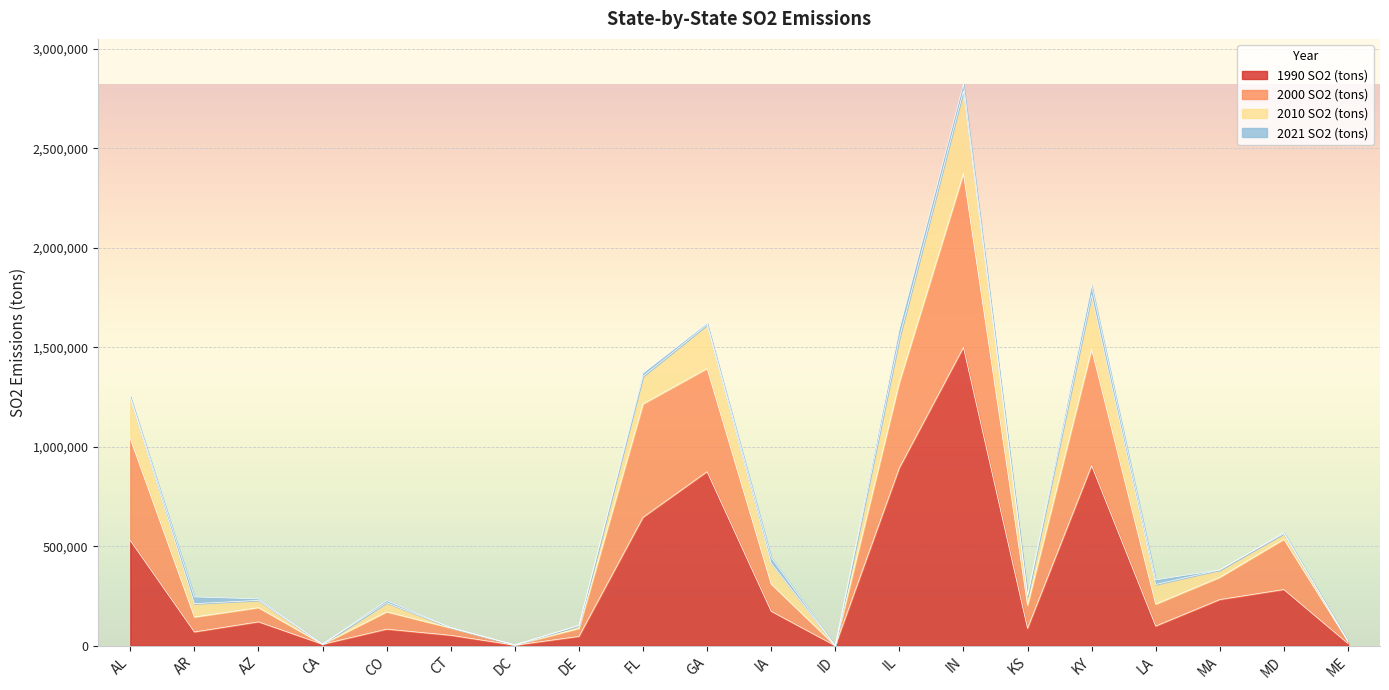

At which category is the sum across all series the highest?

IN